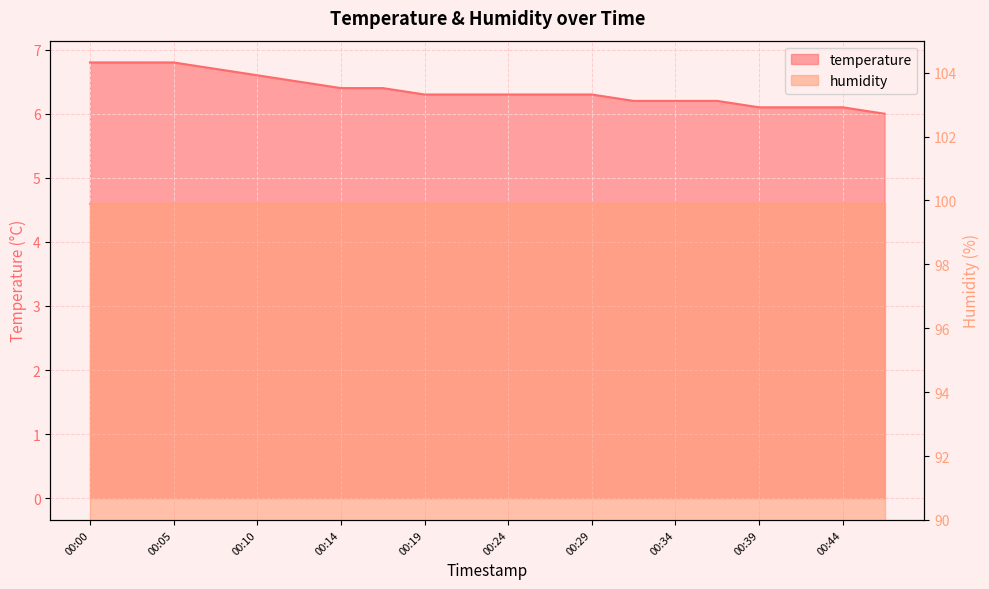

Between 00:10 and 00:39, which is larger?

00:10